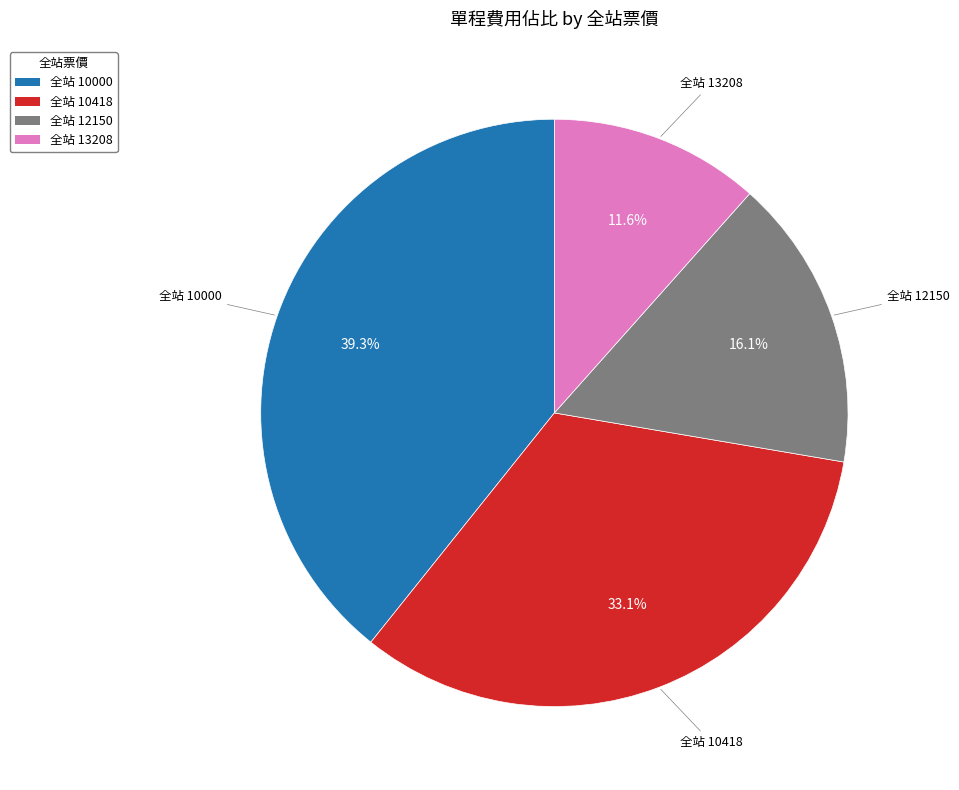

Is there a majority slice in this chart?

No